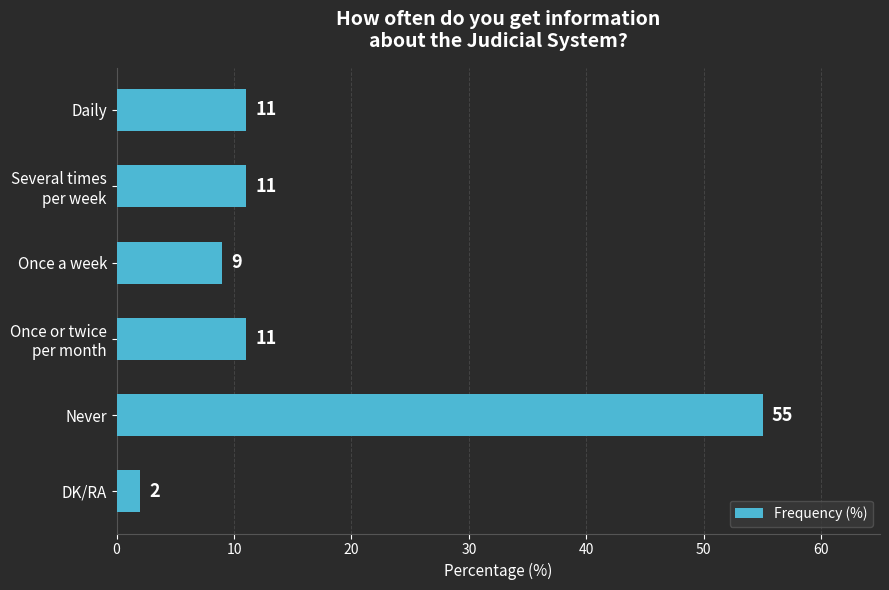

What is the difference between the second highest and minimum values?

9